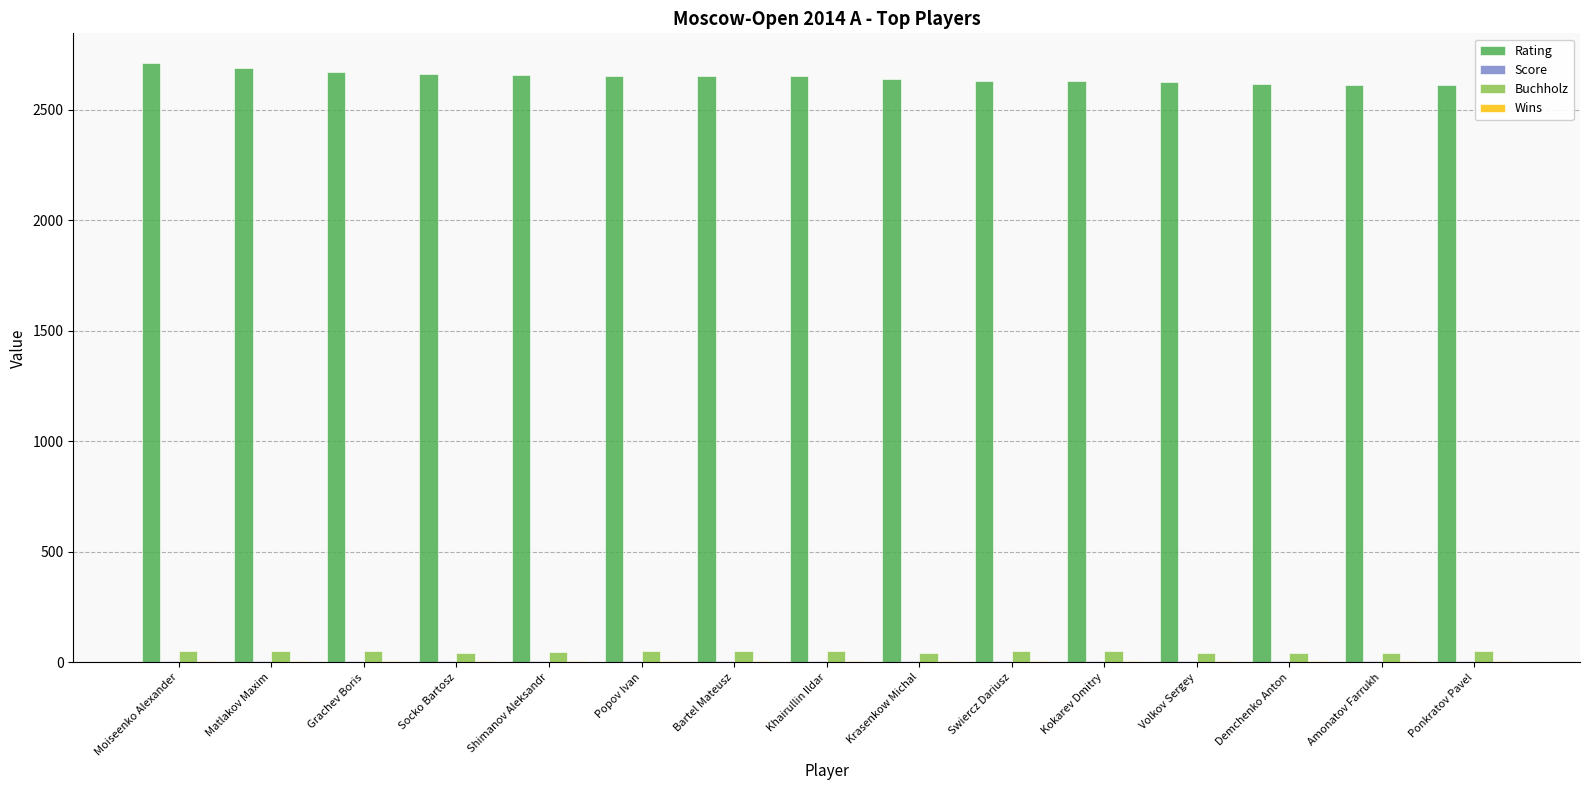

What is the maximum value shown in the chart?

2710.0